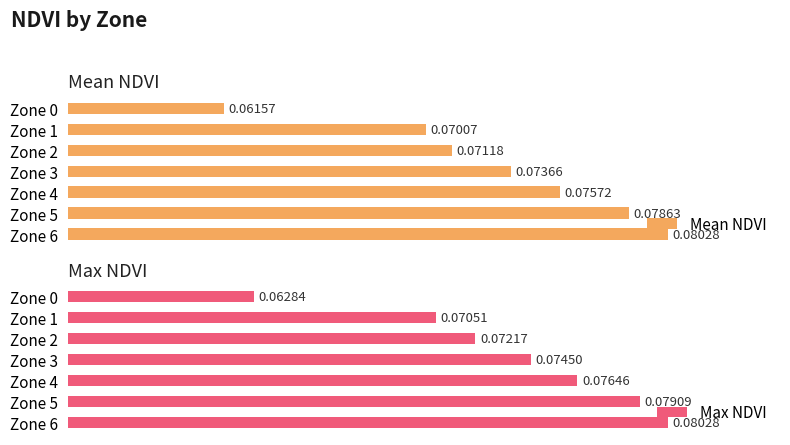

What is the value of the Mean NDVI bar at the 6th from the left?

0.1